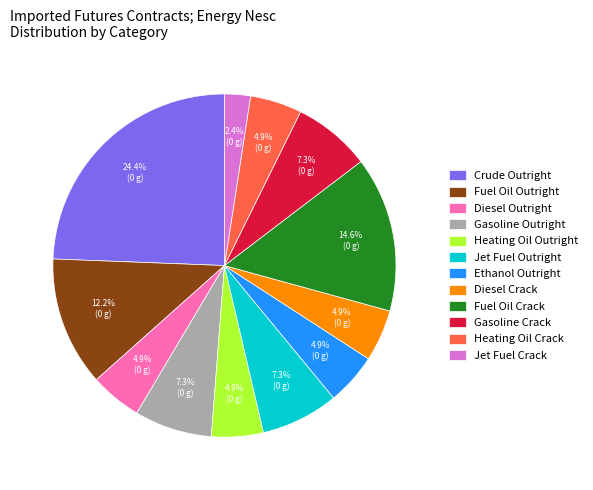

Is the sum of Heating Oil Crack and Jet Fuel Crack greater than half?

No